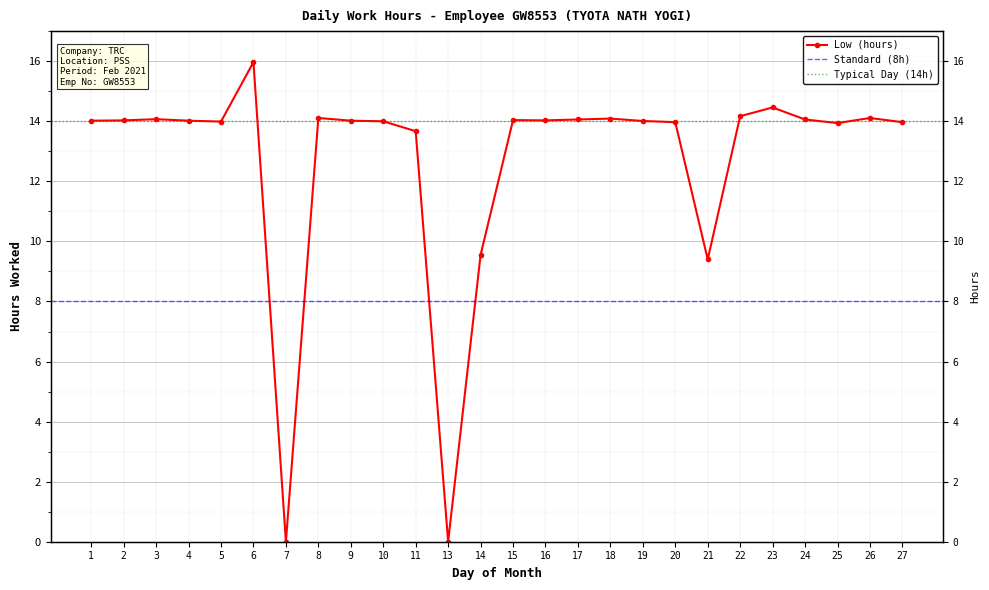

What is the change in value from 7 to 24?

+14.1